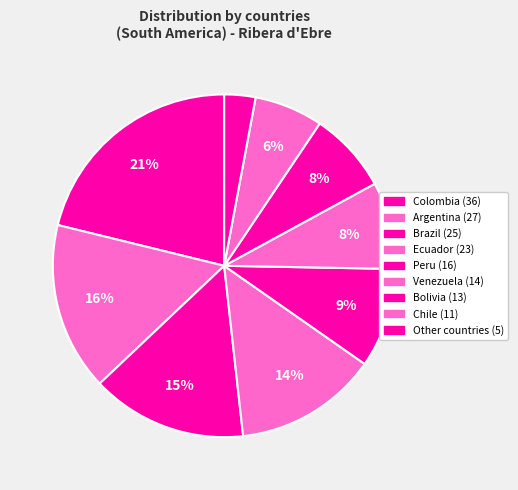

To the nearest percent, what is the average slice percentage?

11%